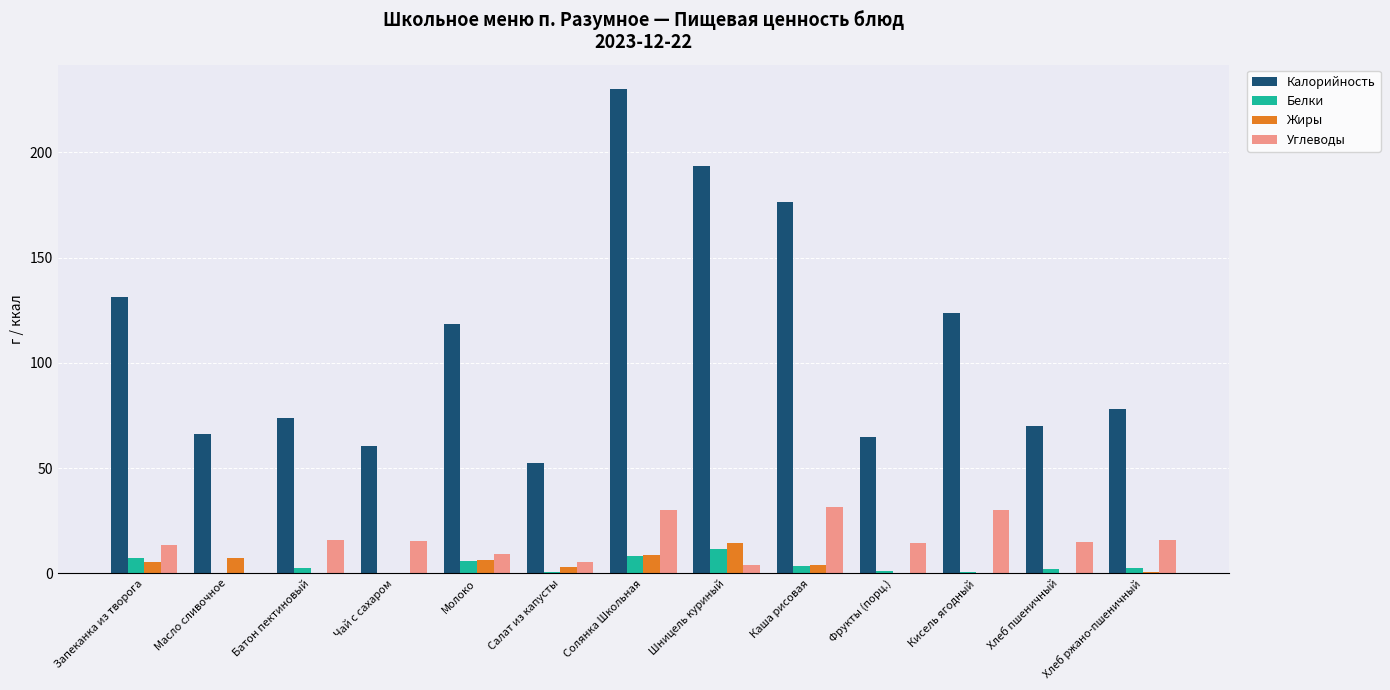

Which series has the largest total across all categories?

Калорийность